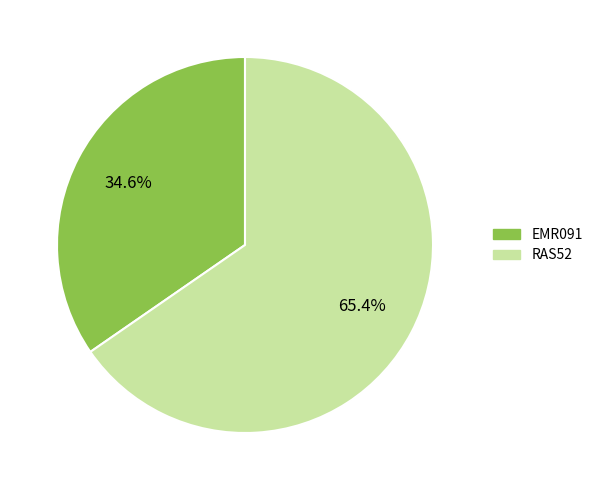

Which category has the biggest portion of the pie?

RAS52